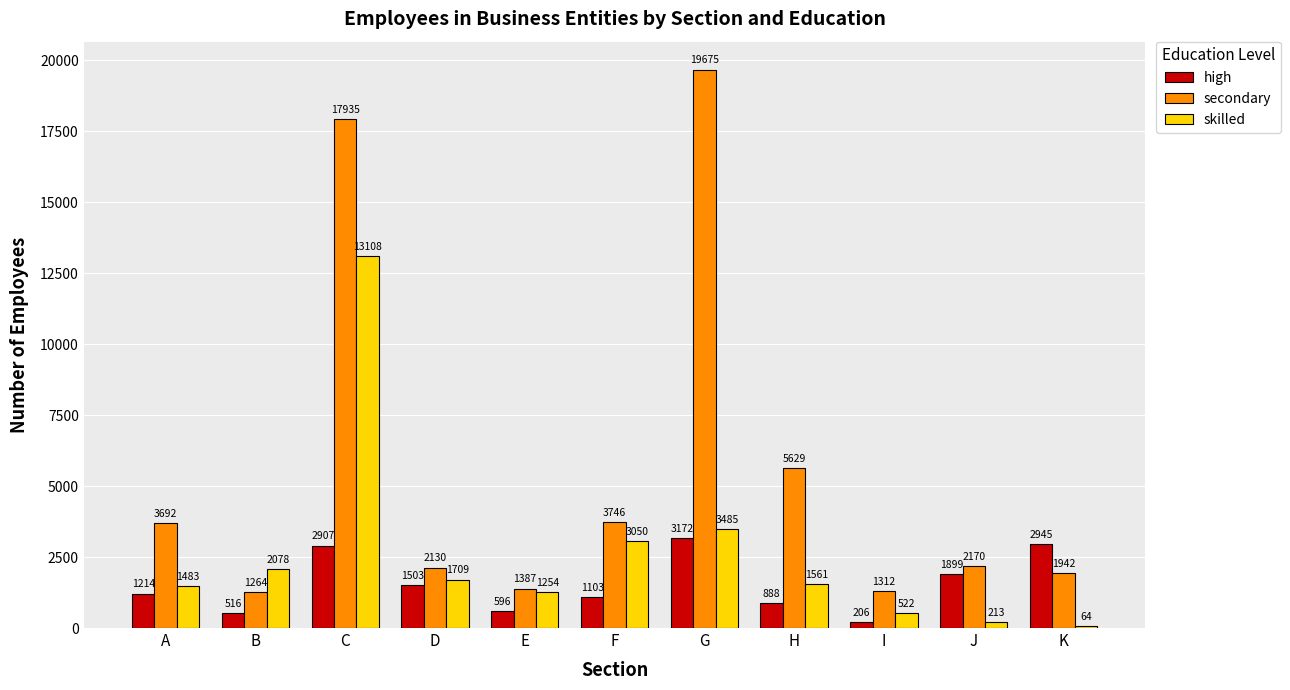

At which label does skilled first exceed 1561?

B